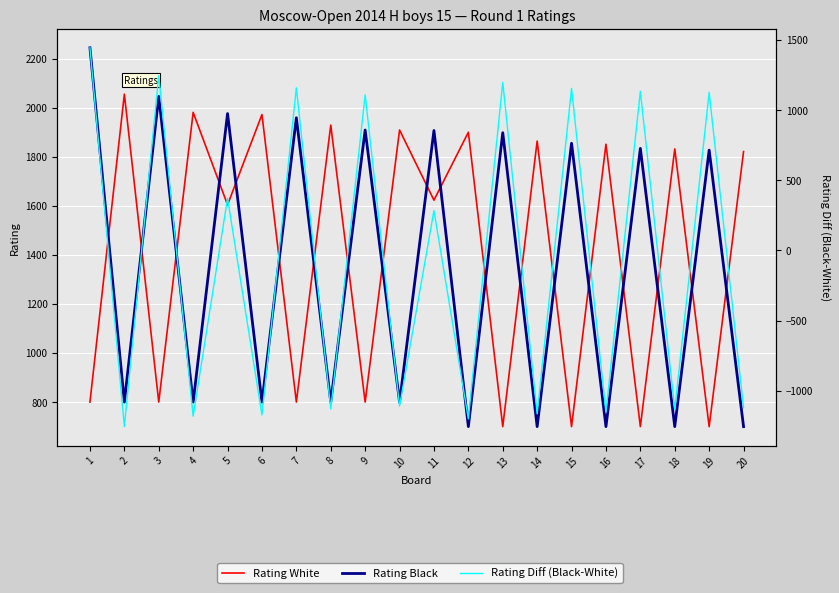

At how many categories does at least one series exceed -14?

20